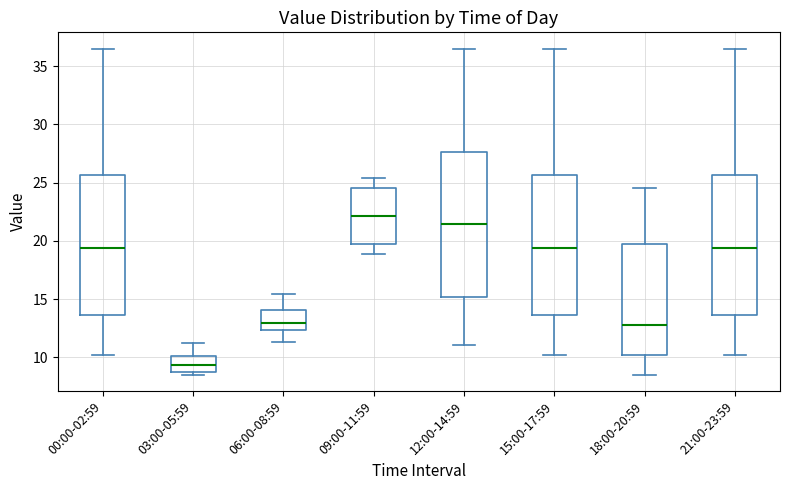

Where is the upper edge of the box for 12:00-14:59 on the y-axis? The values are not printed on the chart, so give them approximately, as read against the axis.

27.5